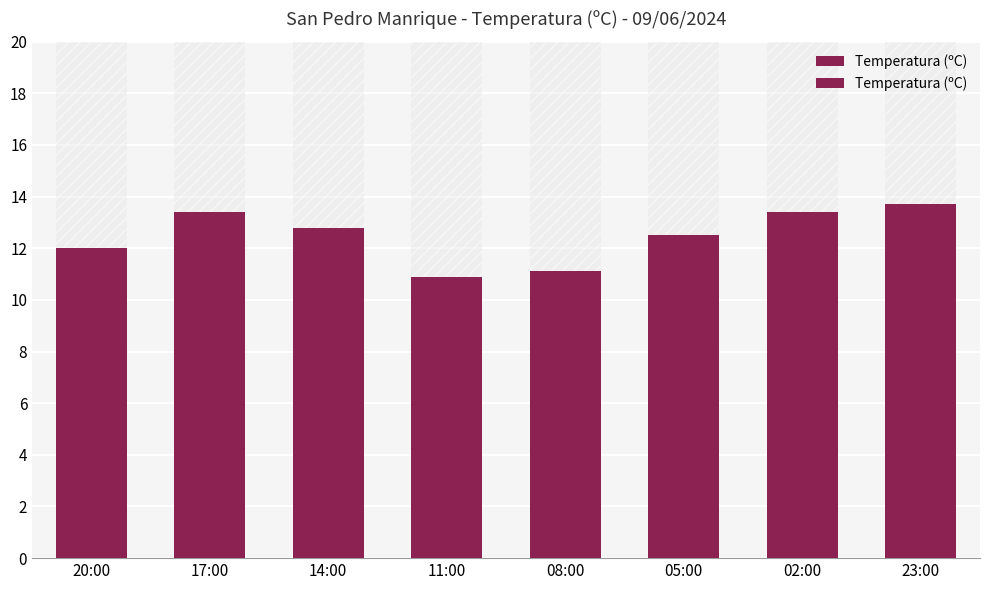

How many bars are there in total?

8